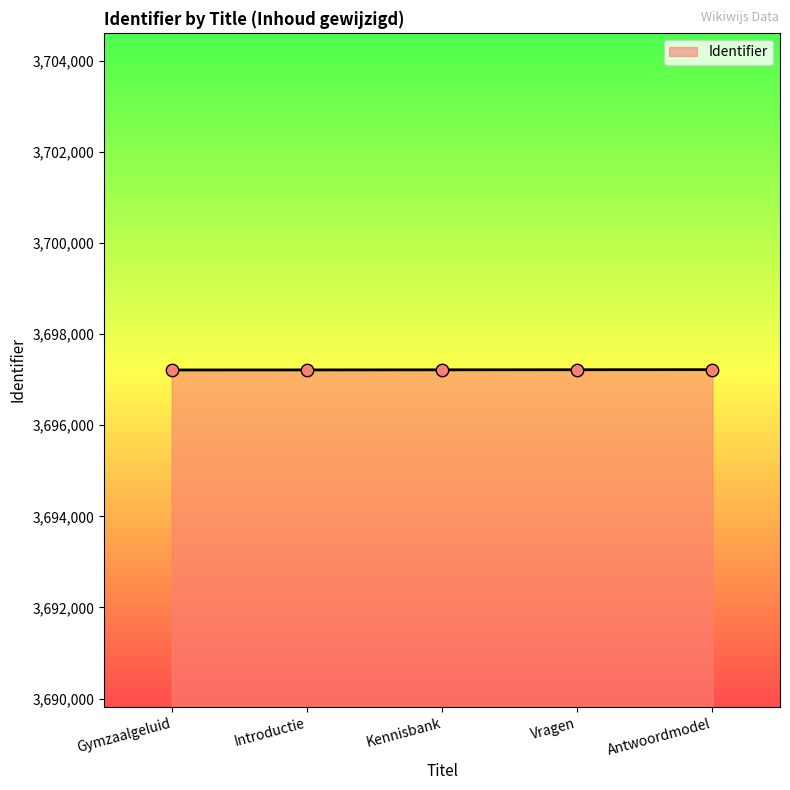

What is the change in value from Gymzaalgeluid to Antwoordmodel?

+7